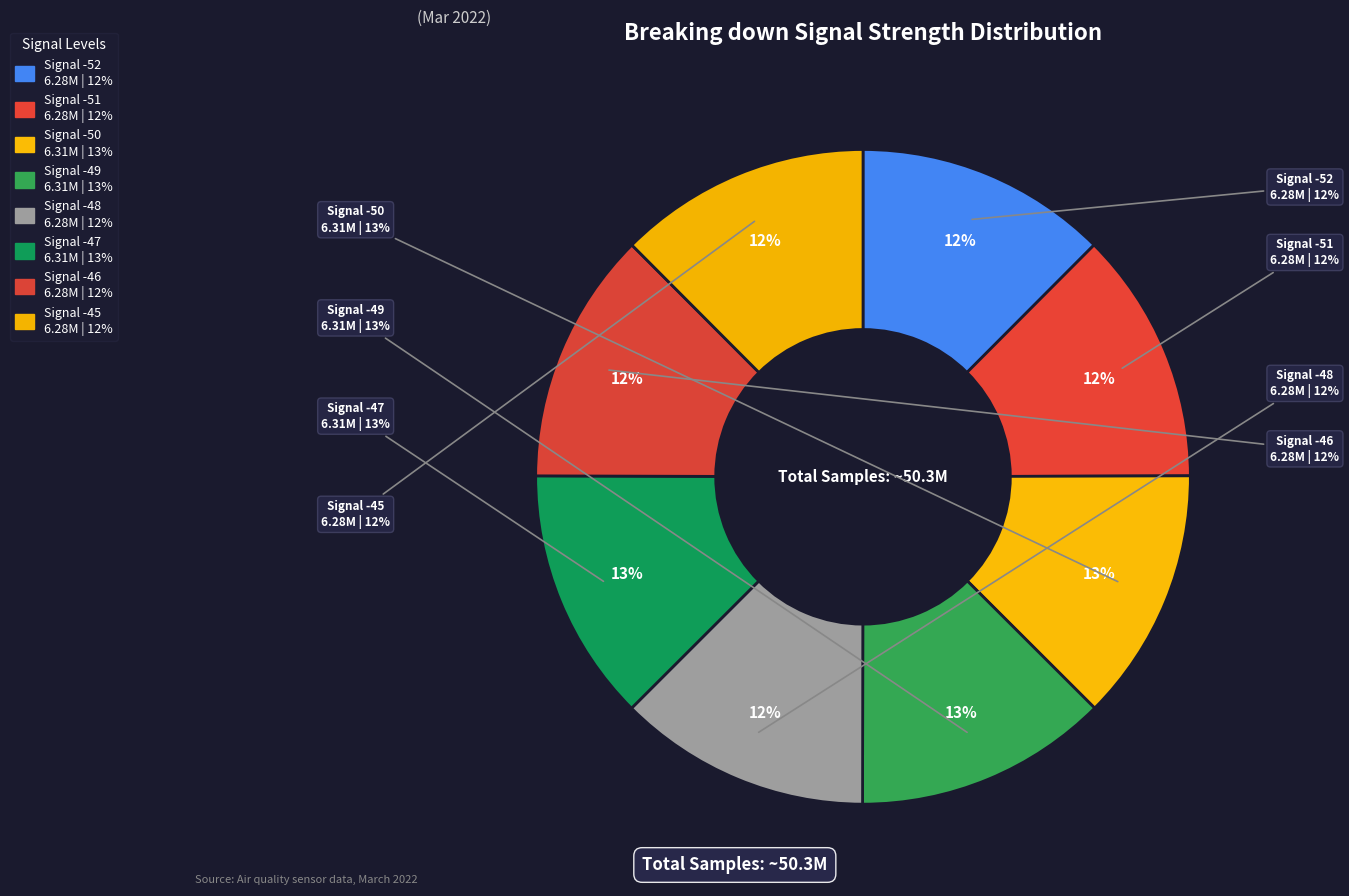

What is the ratio of the value at -52 to the value at -50?

1.0